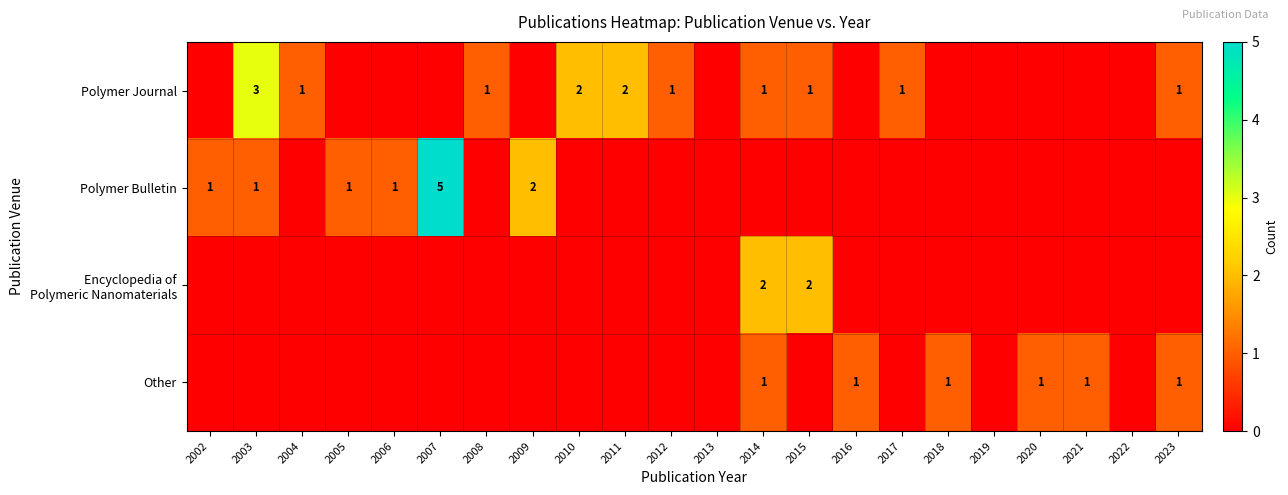

Is it true that Polymer Journal equals 1 at 2008?

True